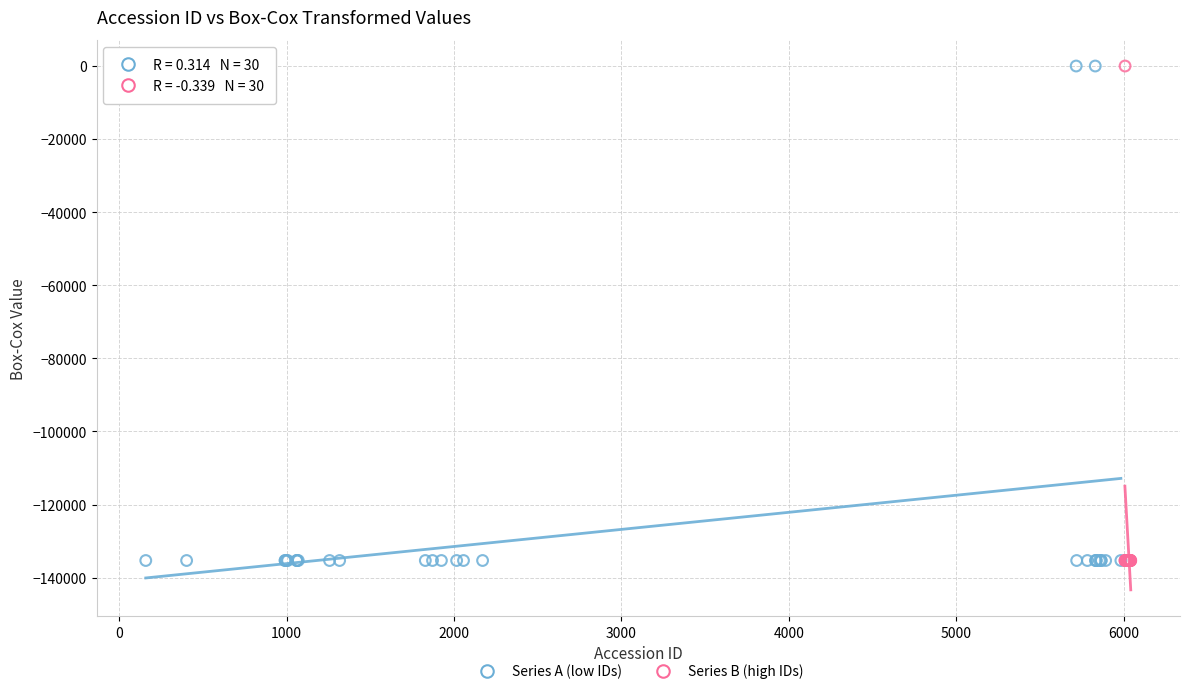

What are all the series names shown in the legend?

Series A (low IDs), Series B (high IDs)